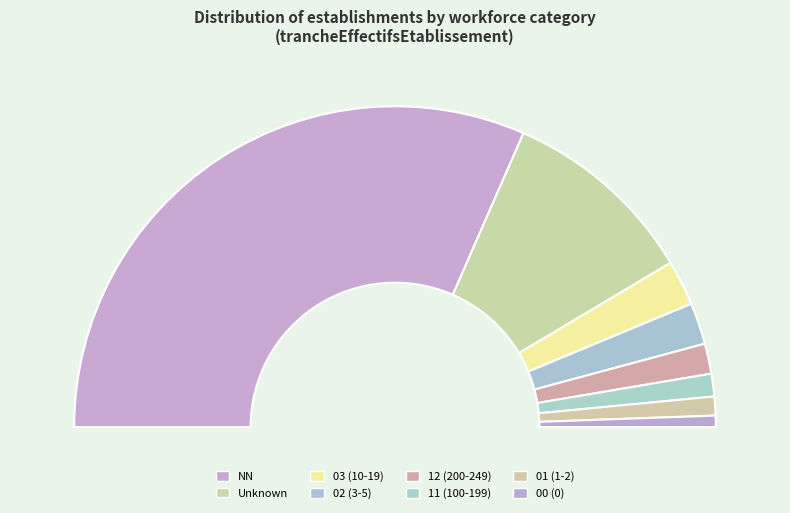

Which category accounts for the majority?

NN